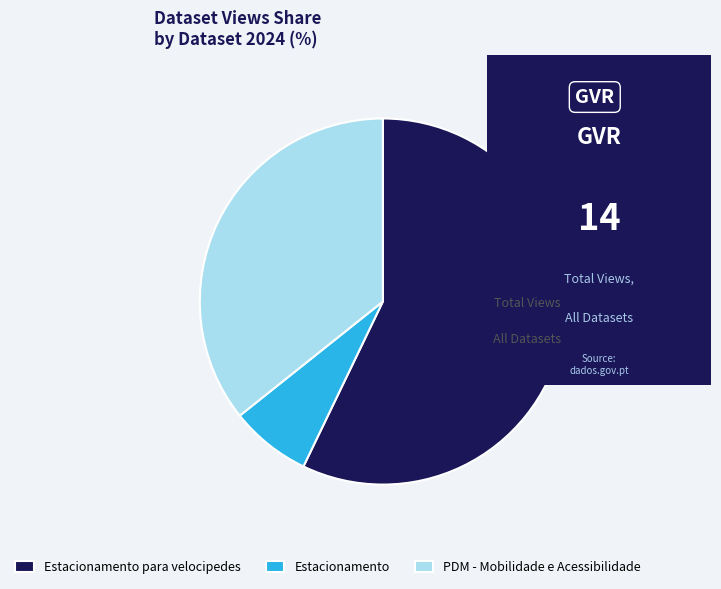

Between Estacionamento para velocipedes and PDM - Mobilidade e Acessibilidade, which is larger?

Estacionamento para velocipedes